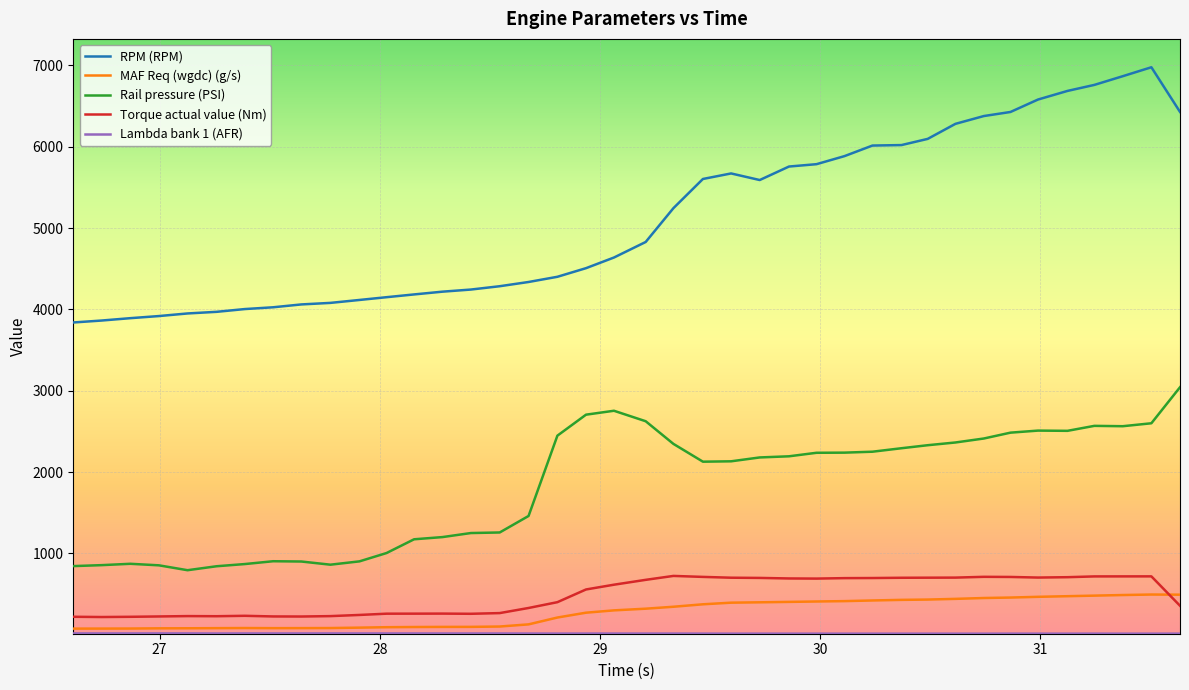

Which series has the largest total across all categories?

RPM (RPM)